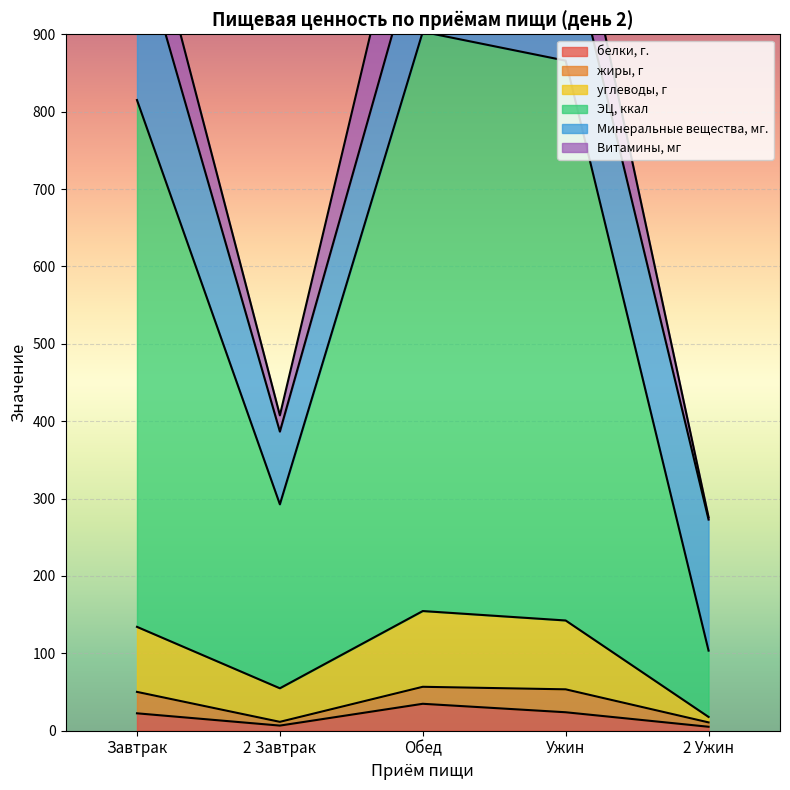

What is the approximate value of белки, г. at Обед?

34.8